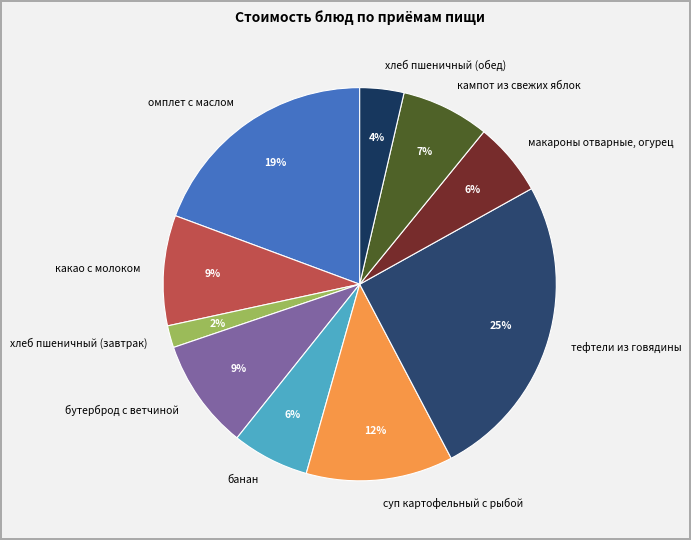

Which category has the smallest portion of the pie?

хлеб пшеничный (завтрак)